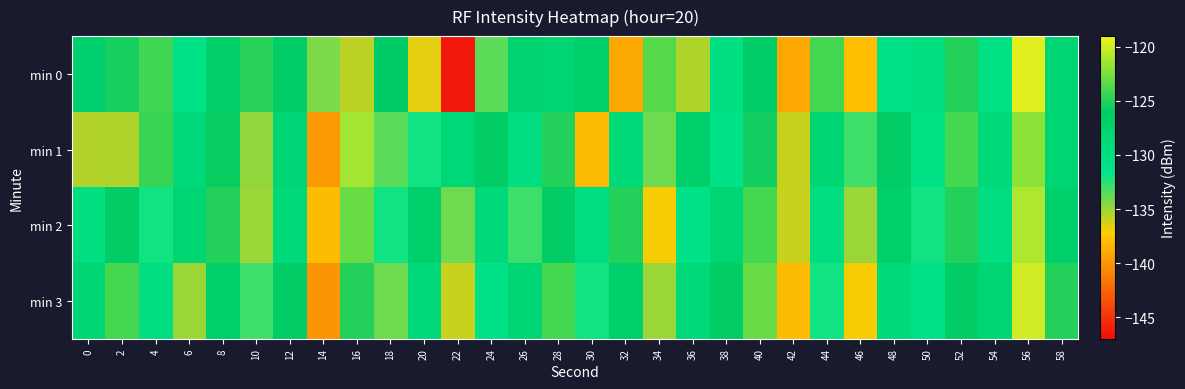

Which series has the largest range (max minus min)?

min 0